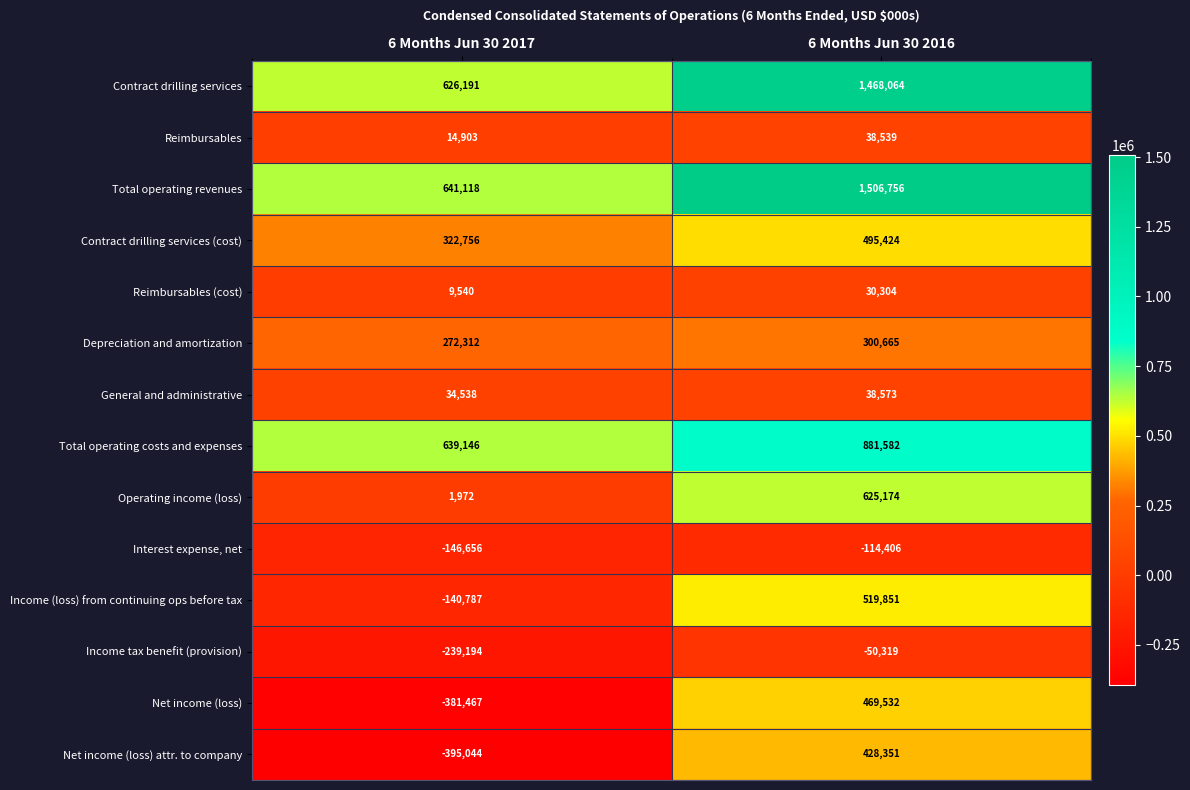

What is the difference between the highest and lowest values at 6 Months Jun 30 2016?

1621162